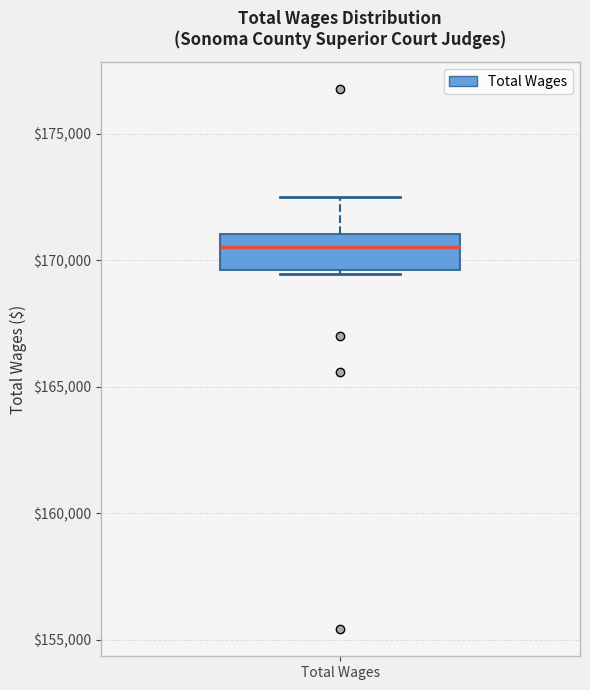

Where is the upper edge of the box for Total Wages on the y-axis? The values are not printed on the chart, so give them approximately, as read against the axis.

171000